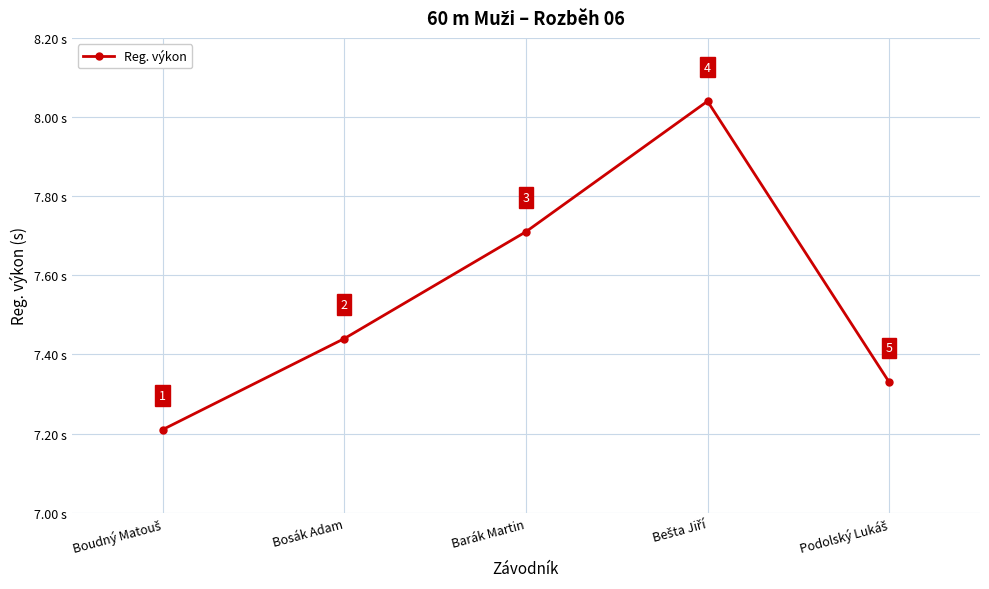

What is the value of the 3rd point from the left?

7.7